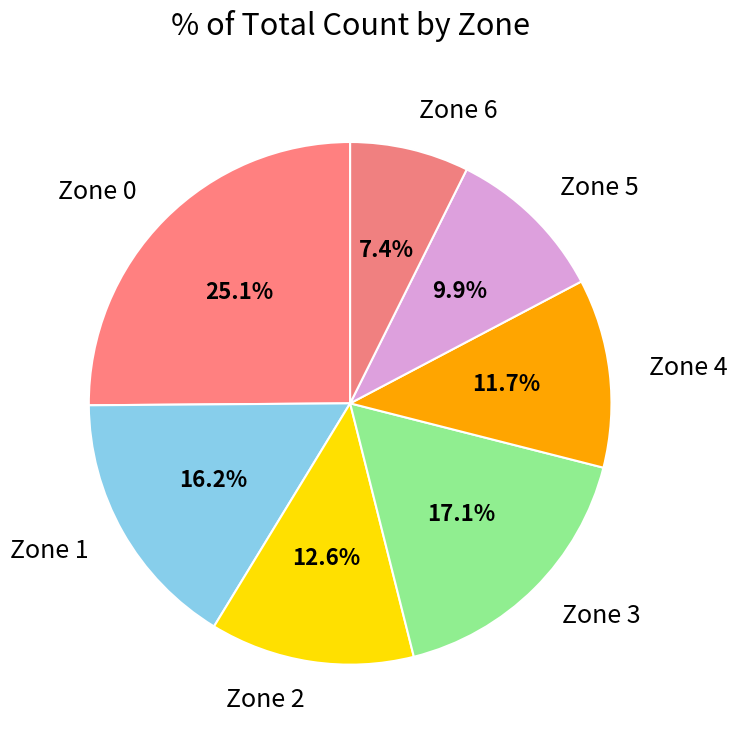

To the nearest percent, what is the combined percentage of Zone 4 and Zone 1?

28%